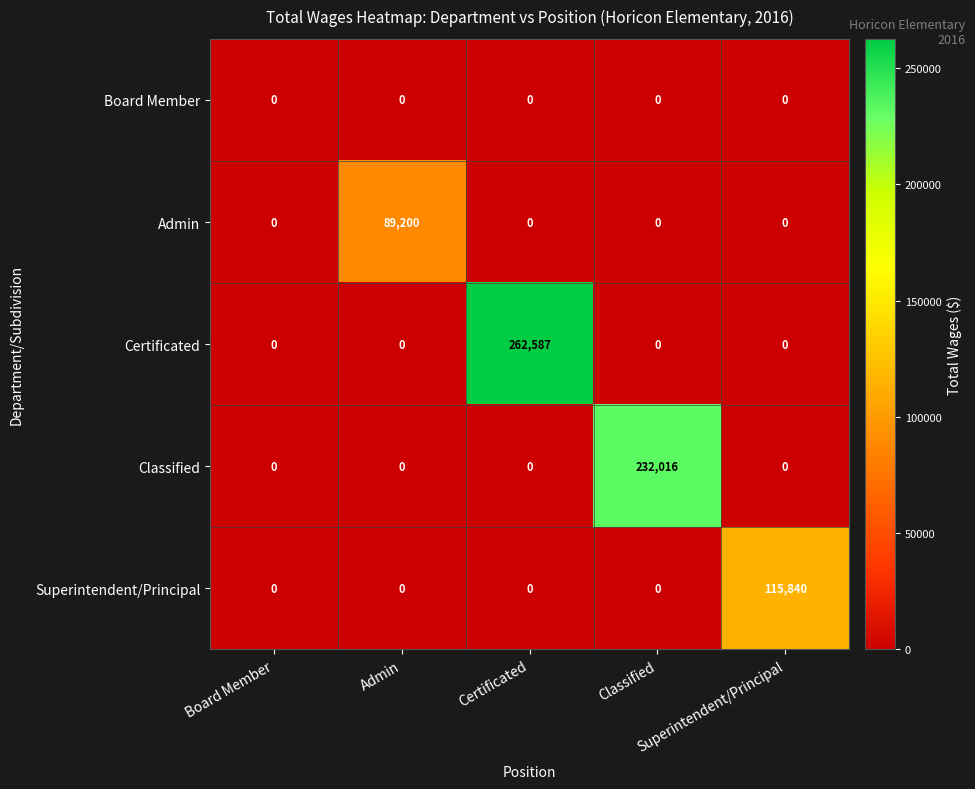

At how many categories does at least one series exceed 107095?

3